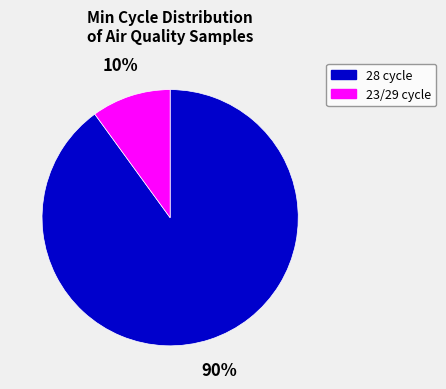

Rank the categories by value from lowest to highest.

23/29 cycle, 28 cycle